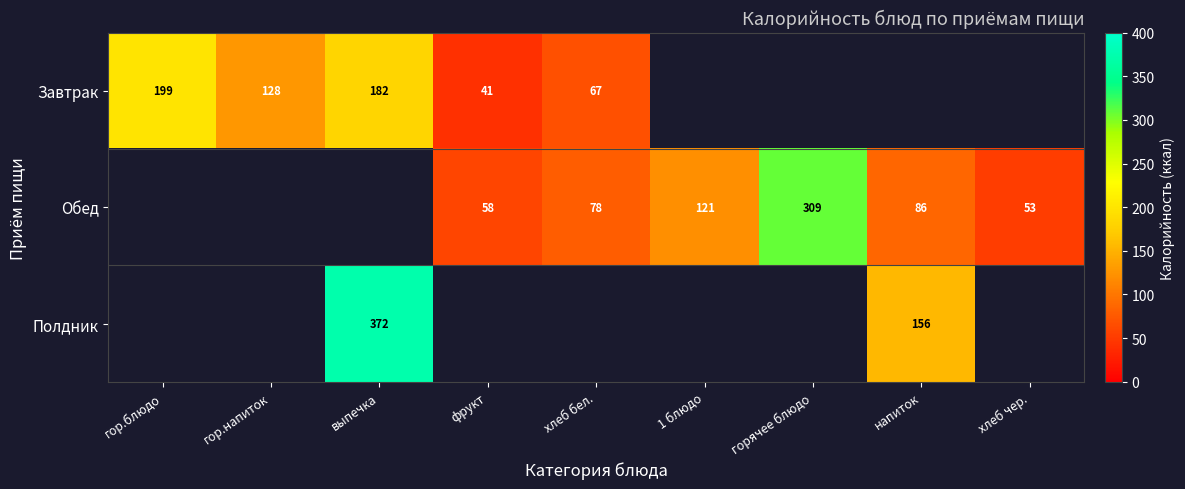

The Завтрак series shows 107 at хлеб бел.. True or false?

False